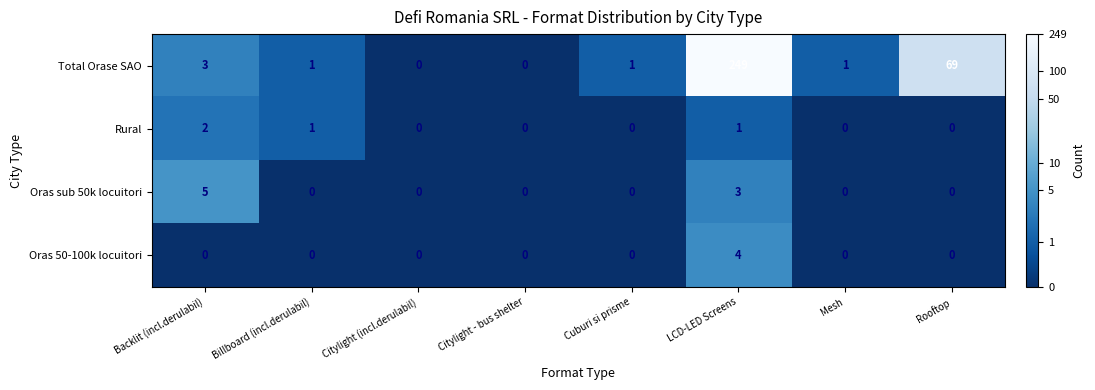

What is the spread (max minus min) of values at Rooftop?

69